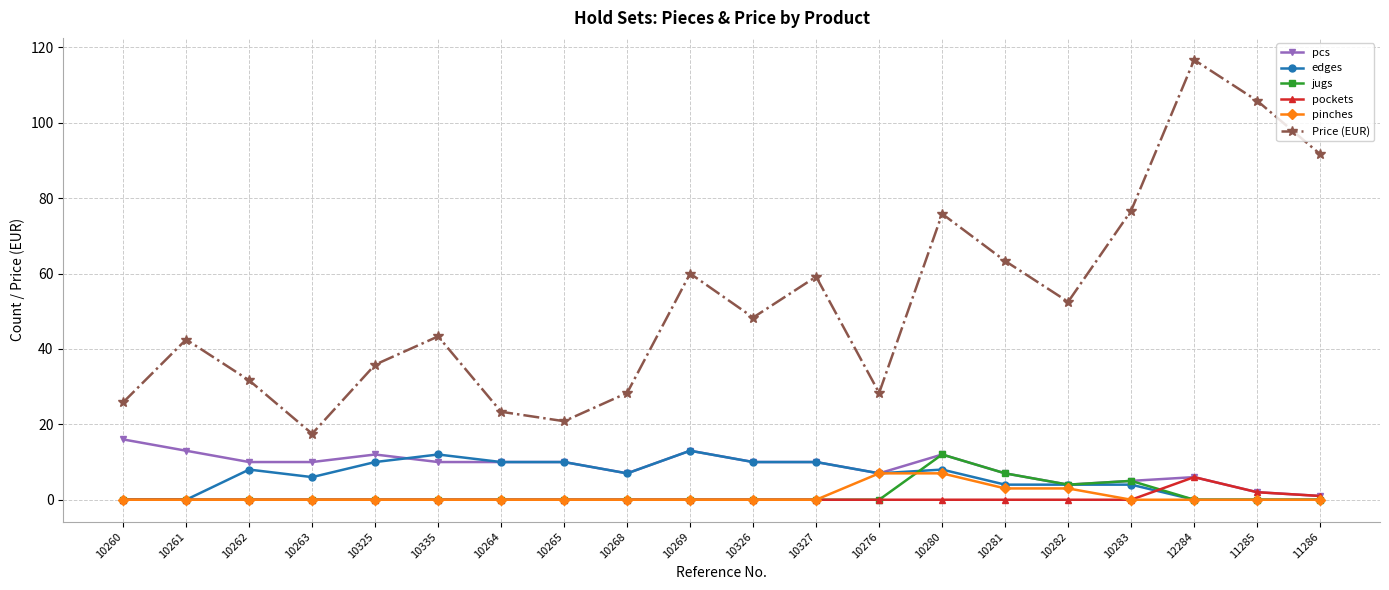

What value does the Price (EUR) series have at 10262?

31.7